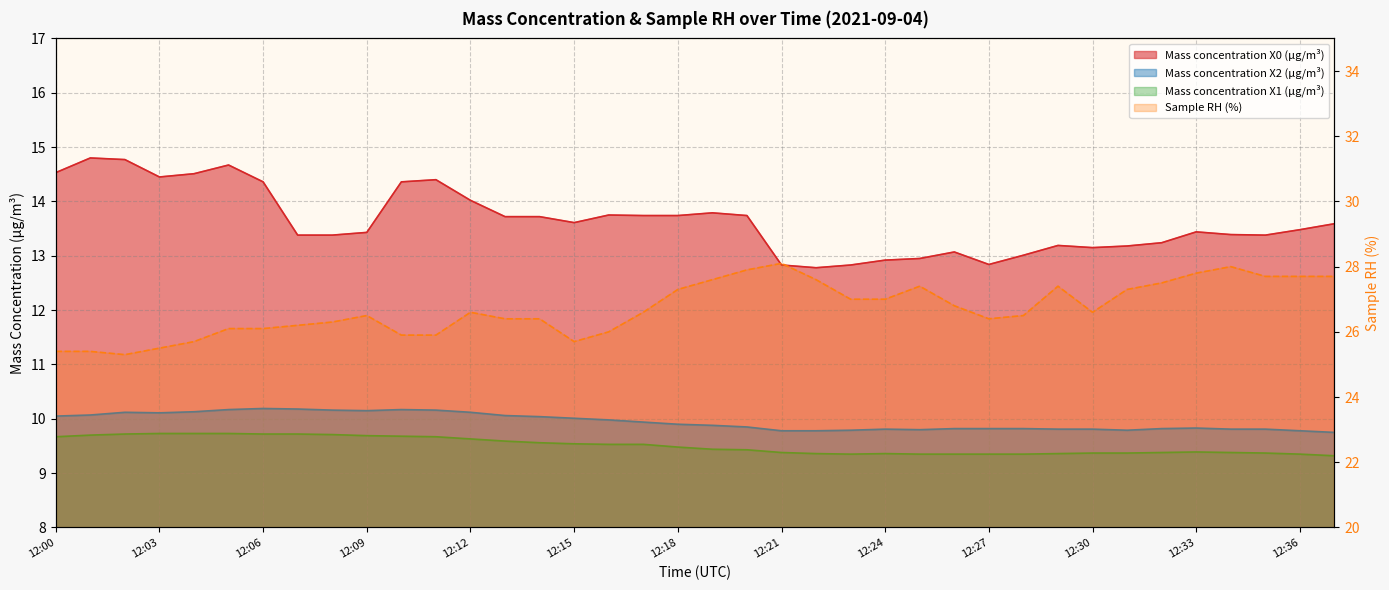

Is the value of Sample RH (%) at 12:16 greater than the value of Mass concentration X1 (μg/m³) at 12:33?

Yes